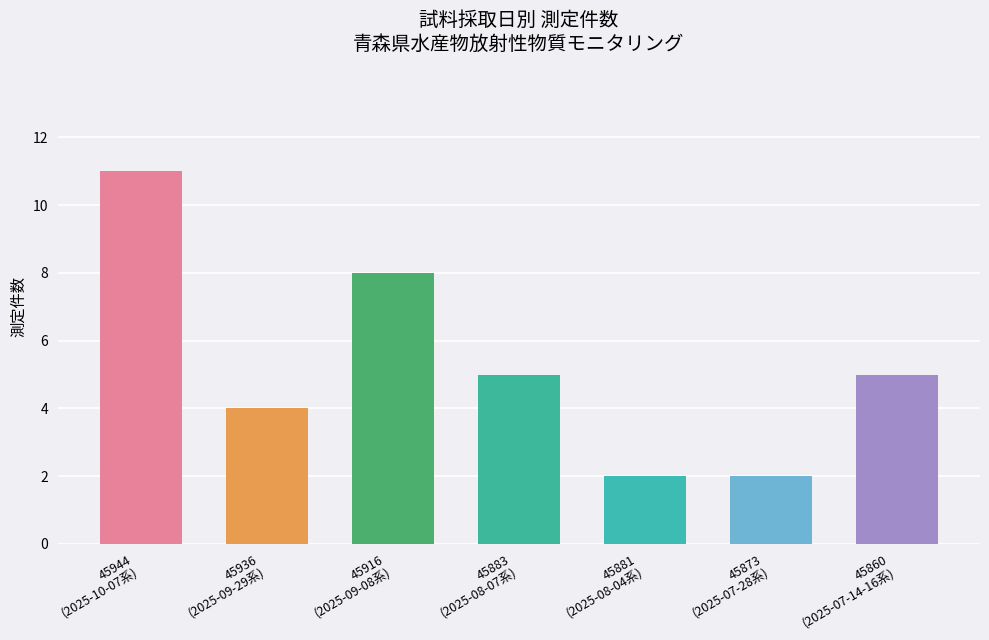

How many series are shown in this chart?

1